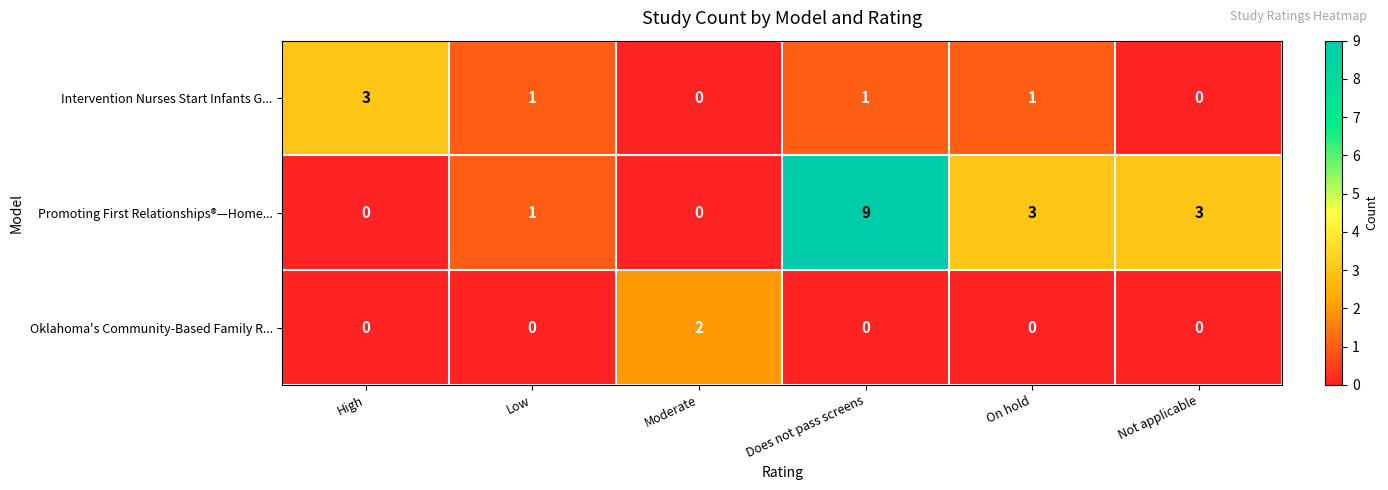

How many data points does each series have?

6